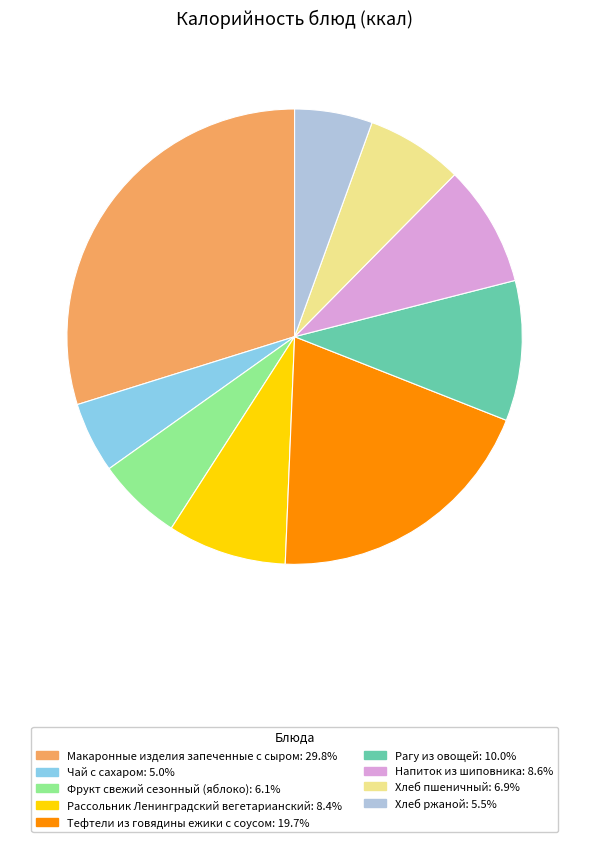

Combined, do Рагу из овощей: 10.0% and Макаронные изделия запеченные с сыром: 29.8% account for over 50%?

No